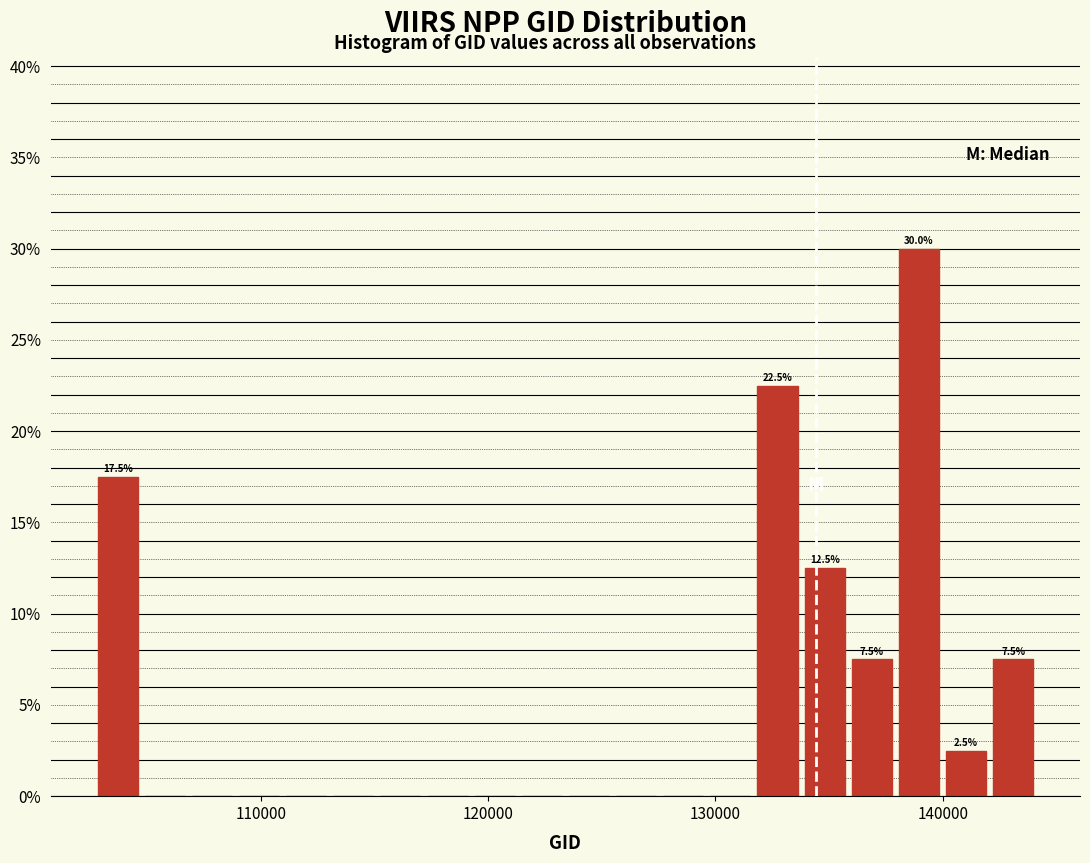

Around what value on the x-axis is the tallest bar? Give the approximate position of its centre, as read against the axis.

139000